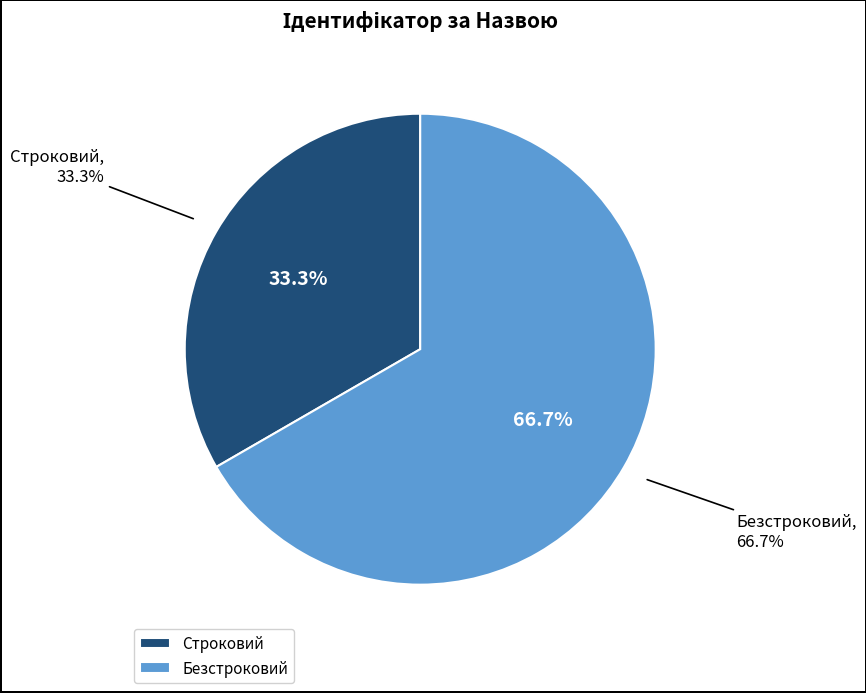

To the nearest percent, what is the combined percentage of Строковий and Безстроковий?

100%